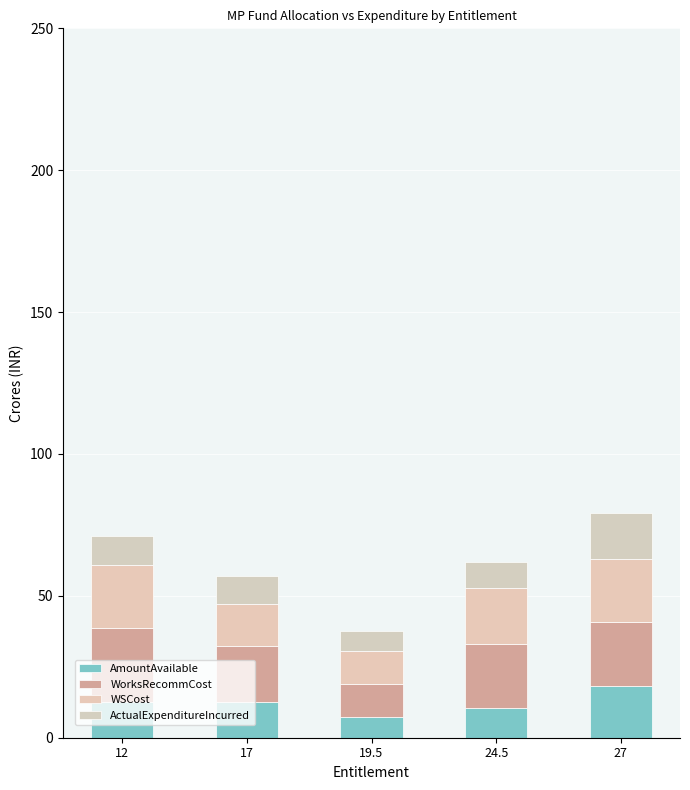

What value does the WSCost series have at 12?

22.5